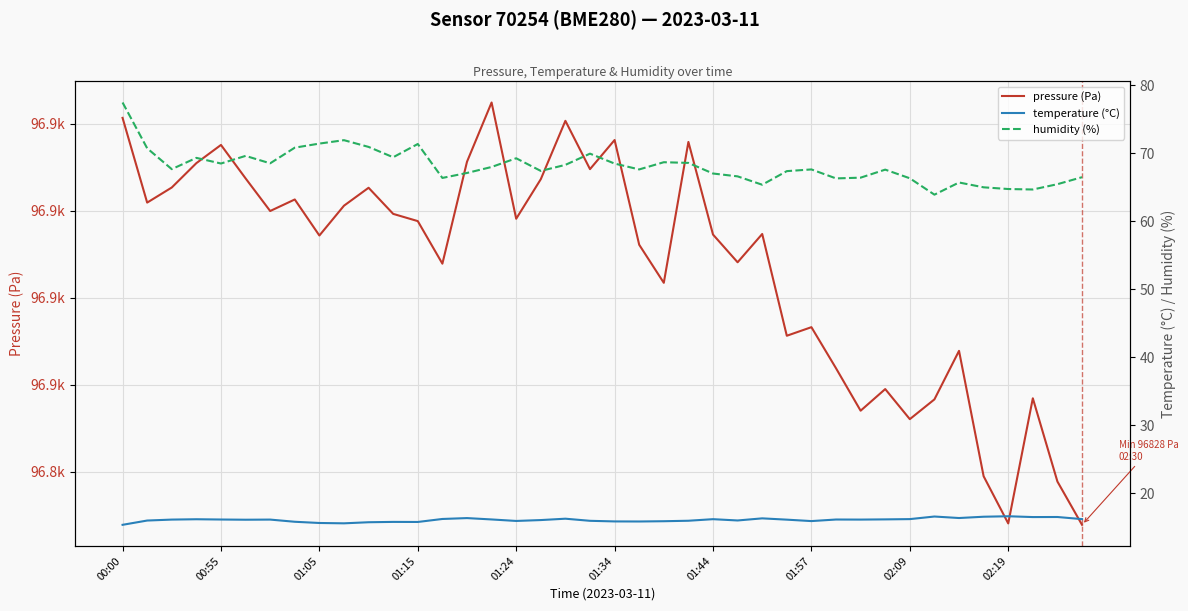

True or false: humidity (%) and pressure (Pa) cross at least once.

False